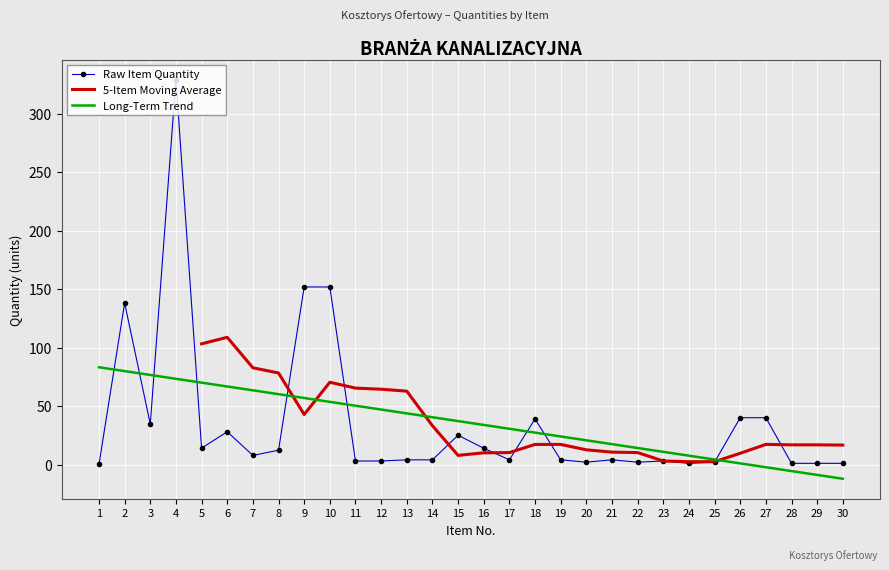

Where is the first local maximum?

2